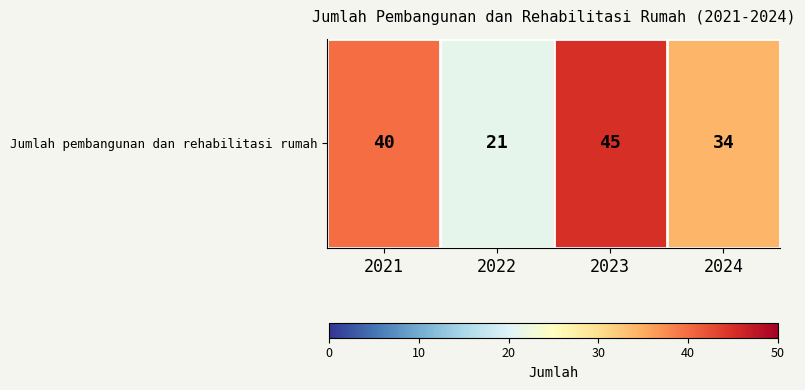

How many data points are less than 40?

2